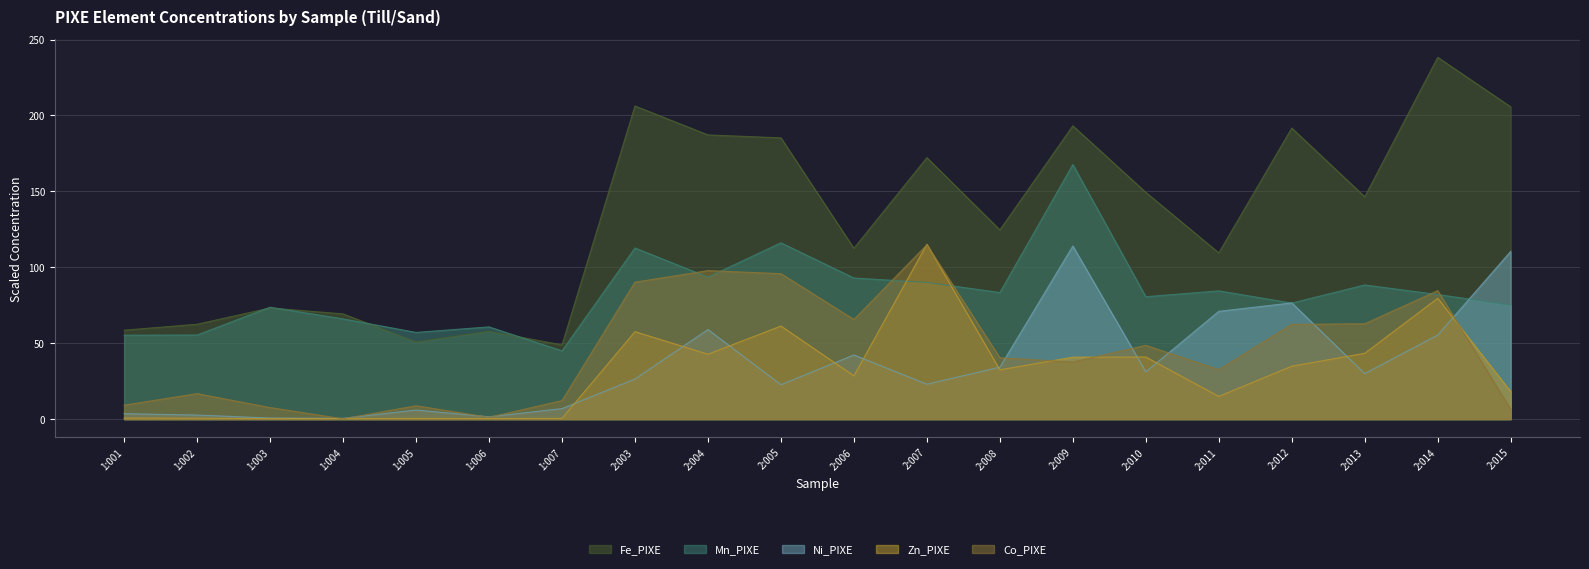

What position from the left is 2:010?

15